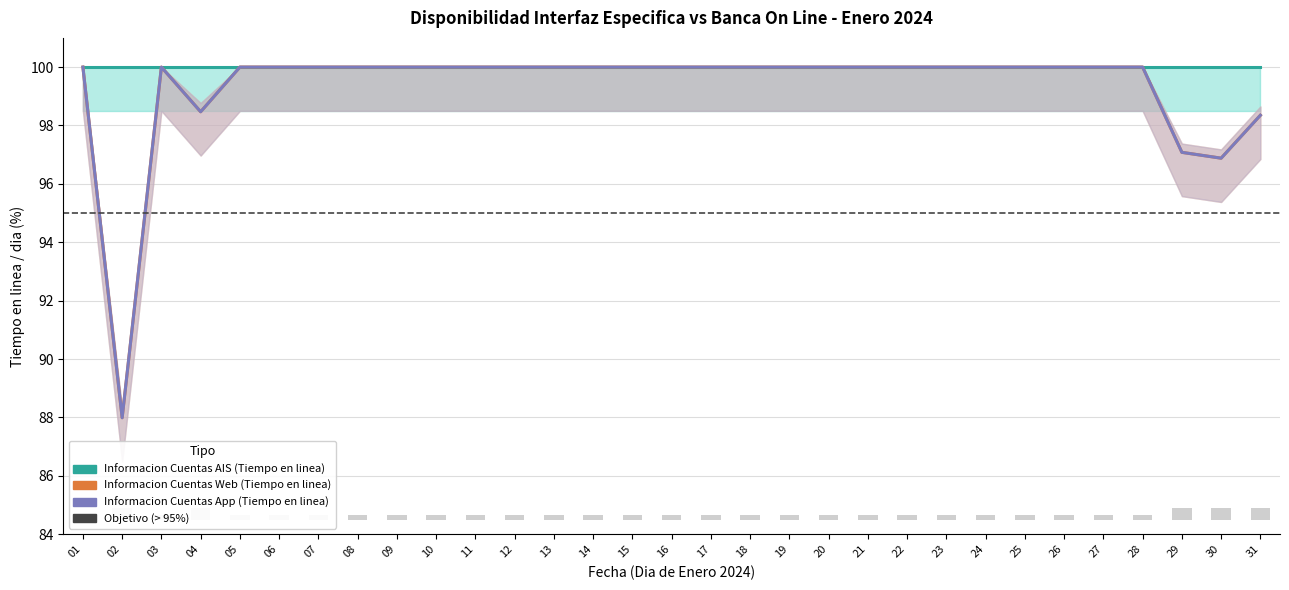

What is the total value across all series at 15?

200.0